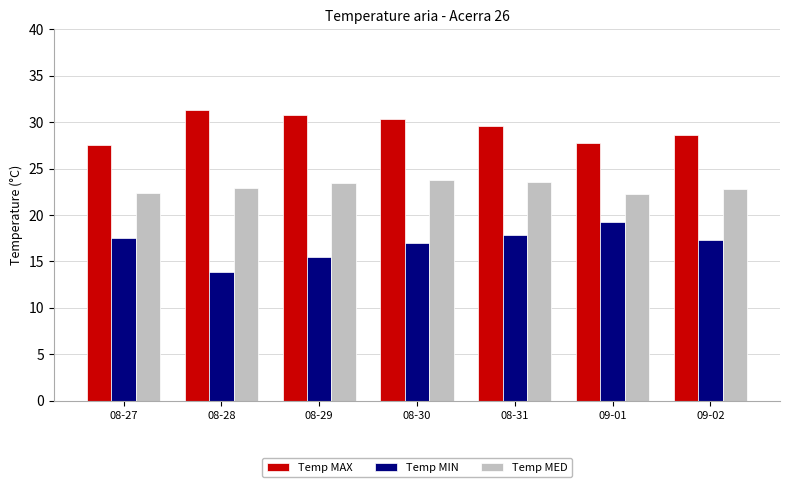

What is the average value of the Temp MIN series?

16.9